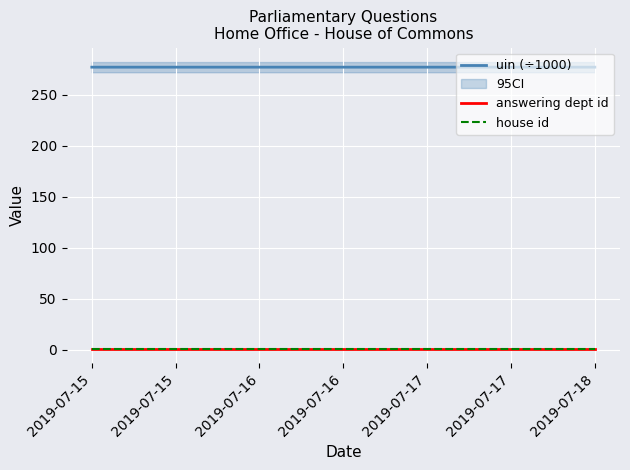

Which series has the widest spread of values?

uin (÷1000)